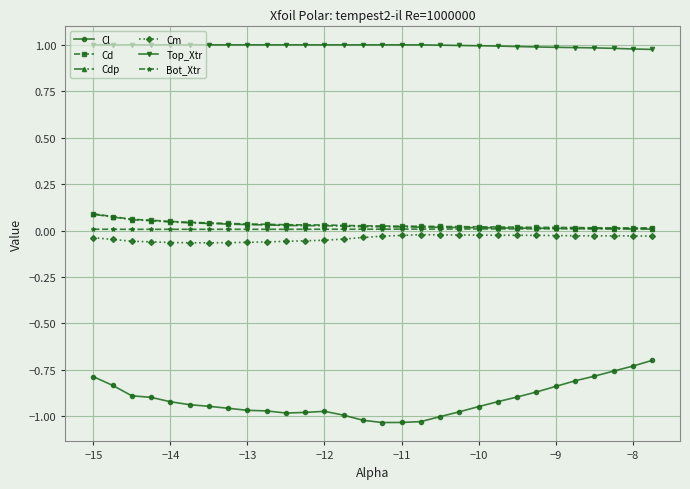

Which series has the widest spread of values?

Cl